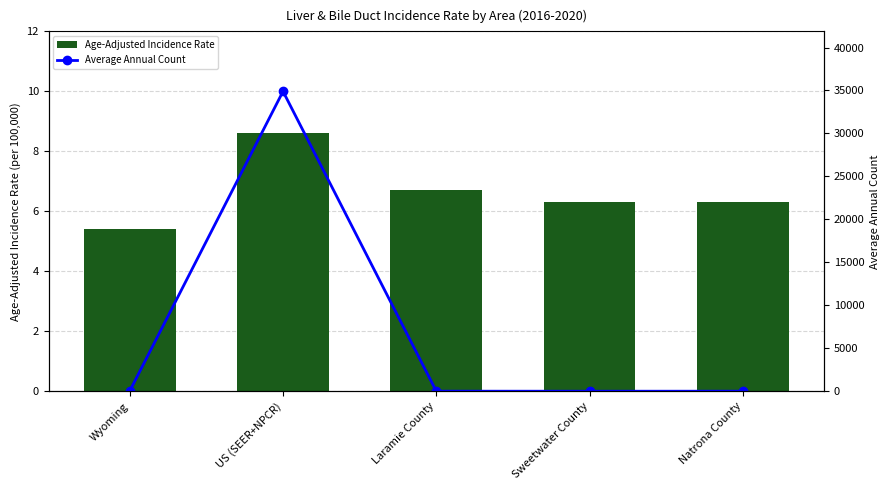

At which label does Average Annual Count reach its peak?

US (SEER+NPCR)